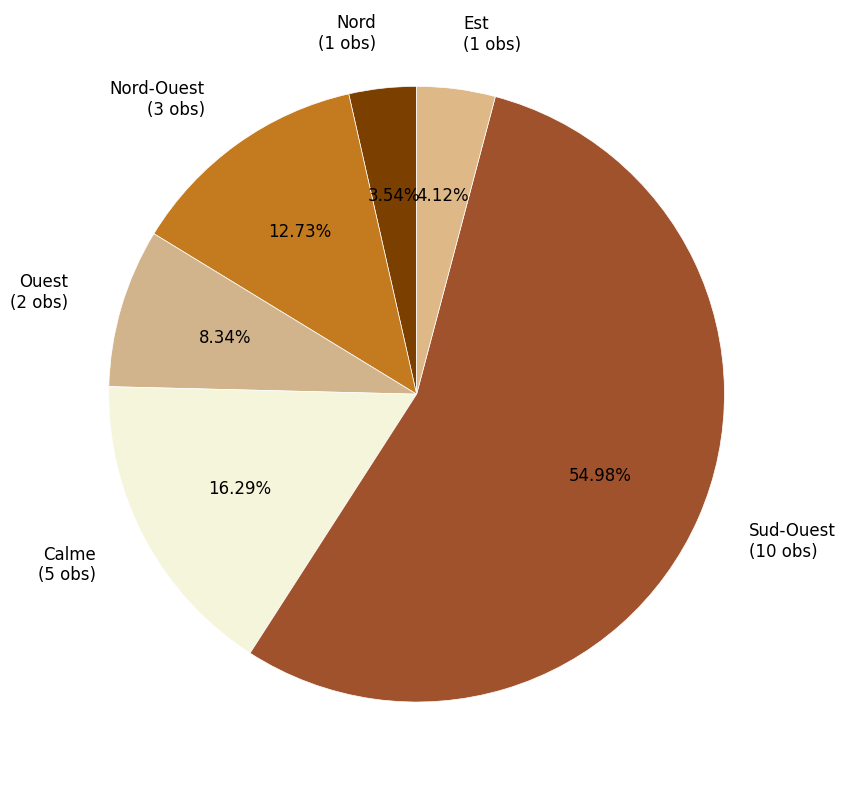

Which has a higher value, Est (1 obs) or Ouest (2 obs)?

Ouest (2 obs)